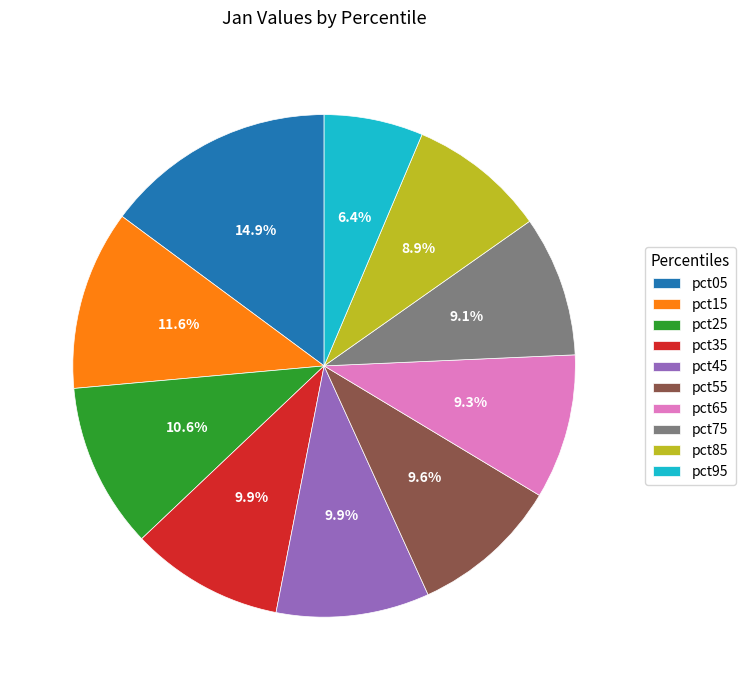

How many segments does this pie chart have?

10